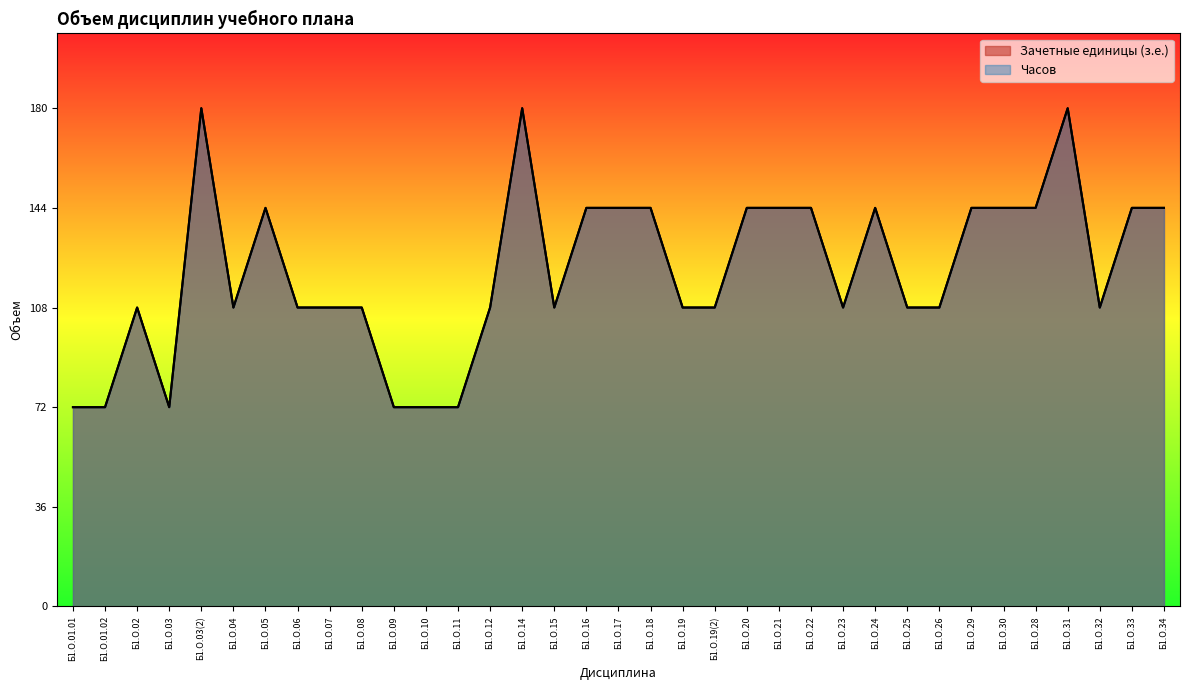

Does the chart display data point markers on the line(s)?

No